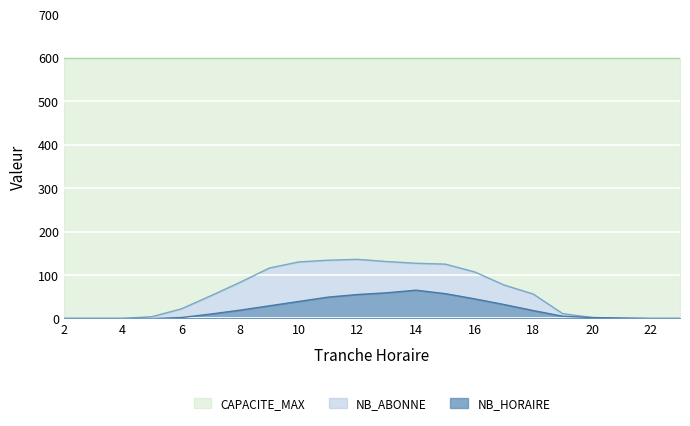

True or false: NB_HORAIRE has more than 0 interior local peaks.

True